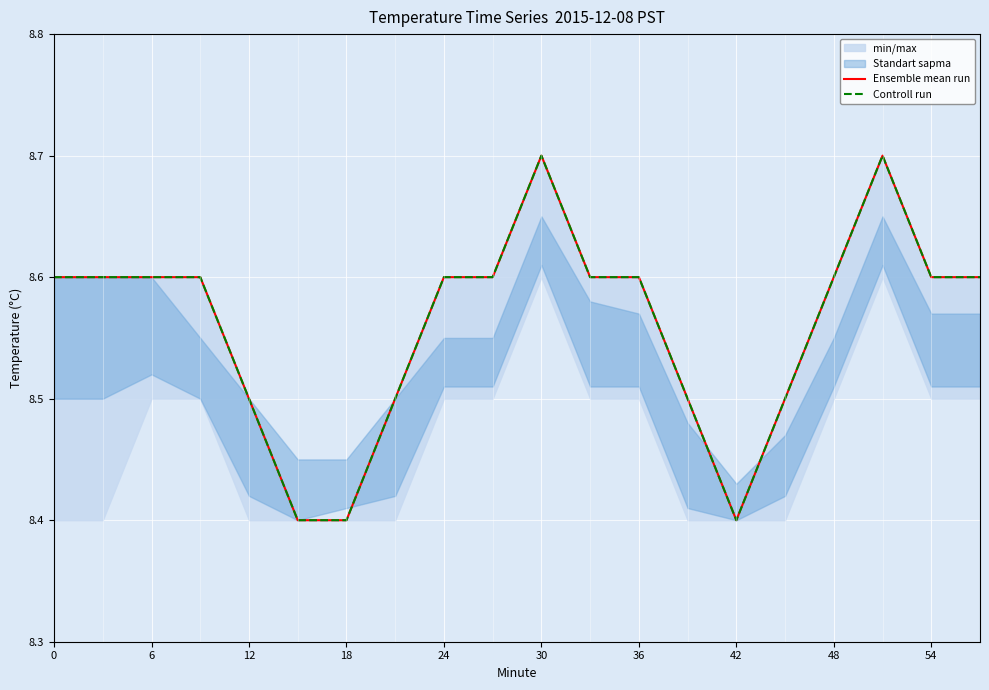

True or false: Ensemble mean run and Controll run intersect in this chart.

False